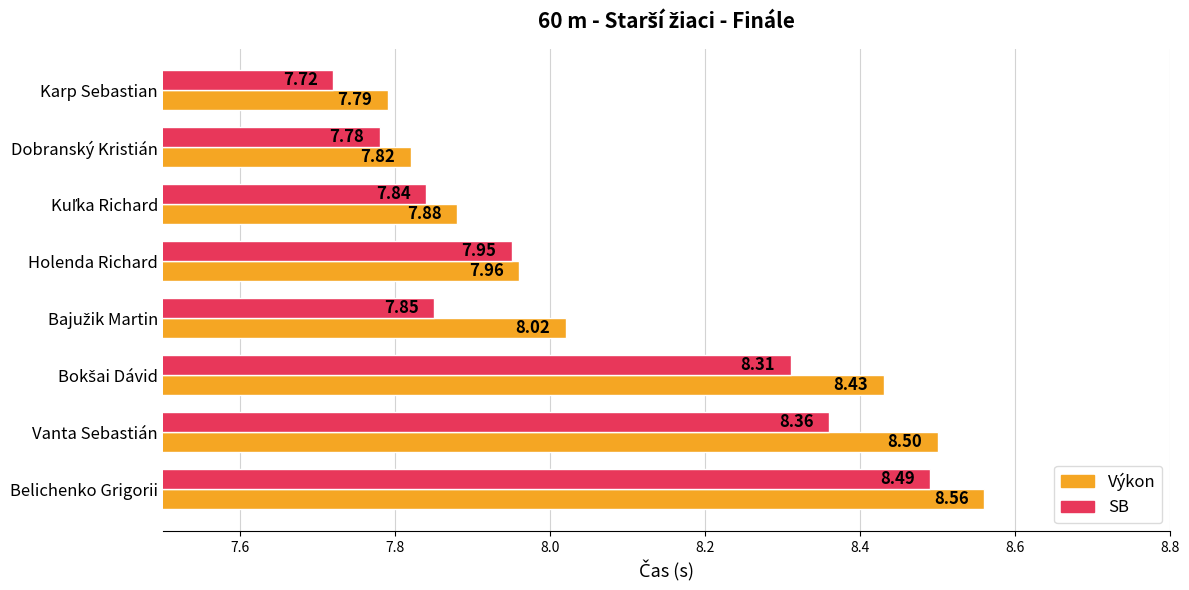

At how many categories does at least one series exceed 8?

4